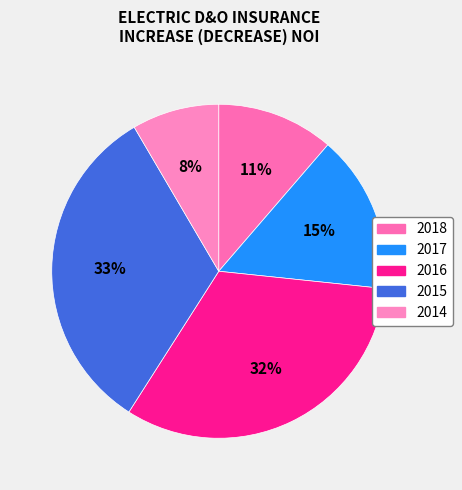

Does any single category account for the majority?

No